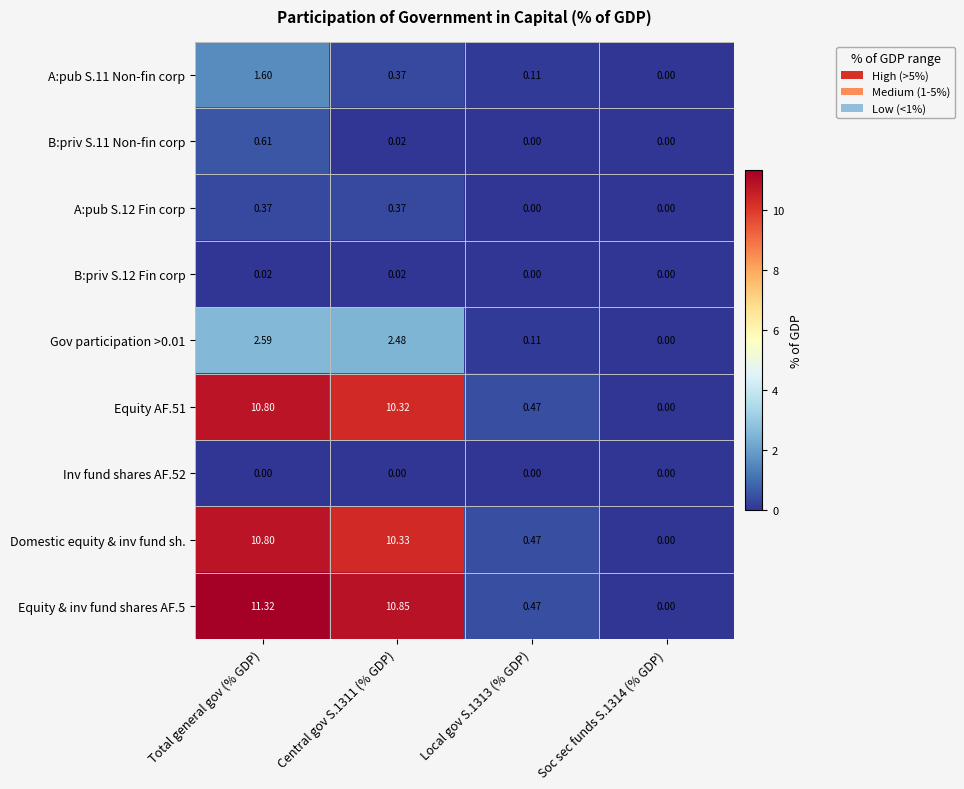

At which category is the sum across all series the highest?

Total general gov (% GDP)